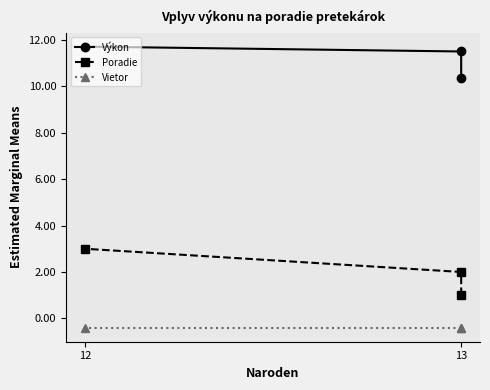

Is it true that Výkon equals 19.8 at 13?

False